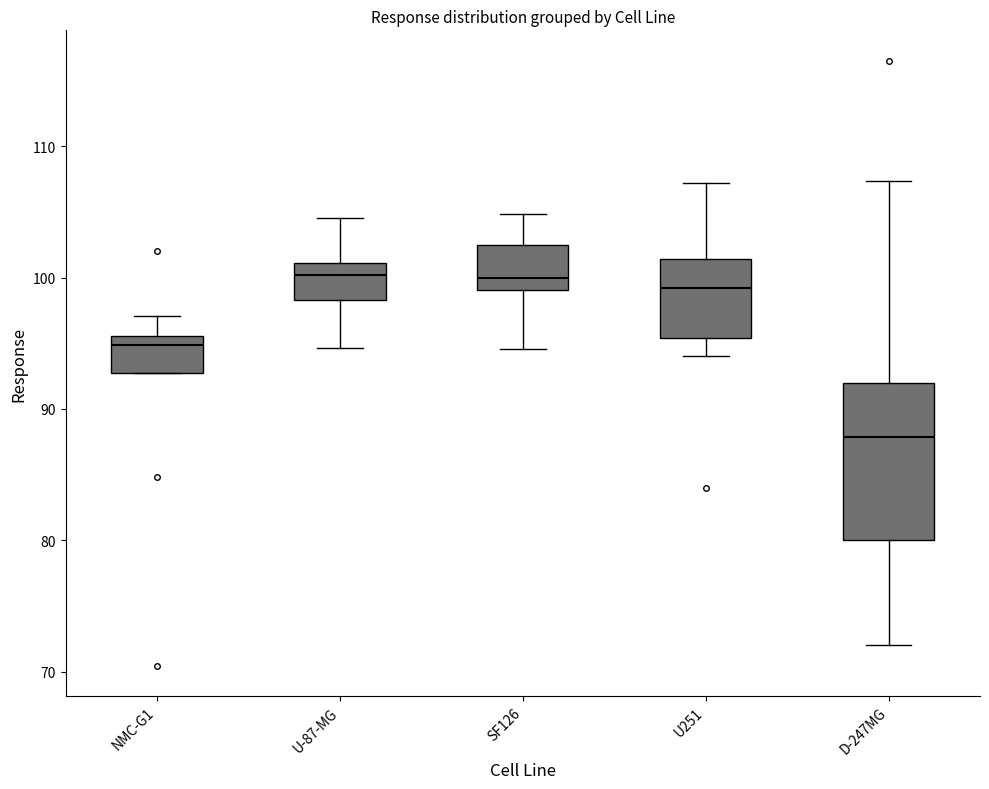

Comparing the boxes themselves (not the whiskers), which one is the tallest?

D-247MG